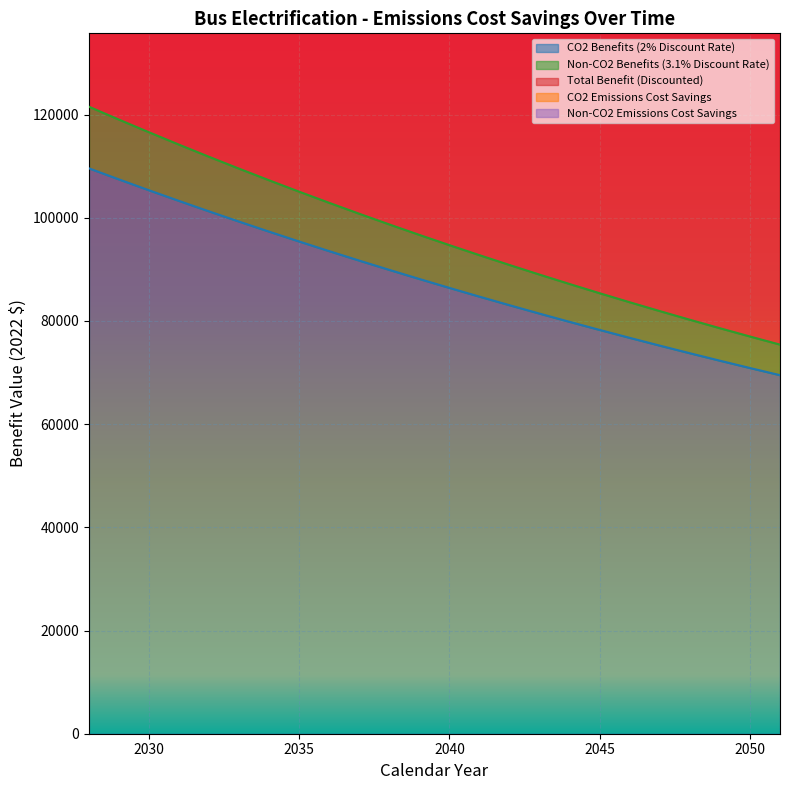

True or false: Total Benefit (Discounted) has a value of 75069.5 at 2030.

False